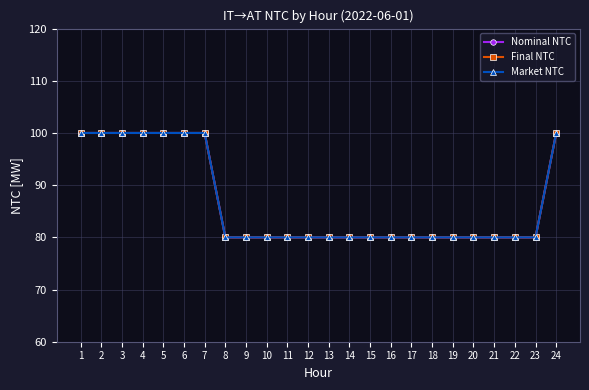

Reading right to left, list all the values displayed in this chart.

Nominal NTC: 100	80	80	80	80	80	80	80	80	80	80	80	80	80	80	80	80	100	100	100	100	100	100	100
Final NTC: 100	80	80	80	80	80	80	80	80	80	80	80	80	80	80	80	80	100	100	100	100	100	100	100
Market NTC: 100	80	80	80	80	80	80	80	80	80	80	80	80	80	80	80	80	100	100	100	100	100	100	100